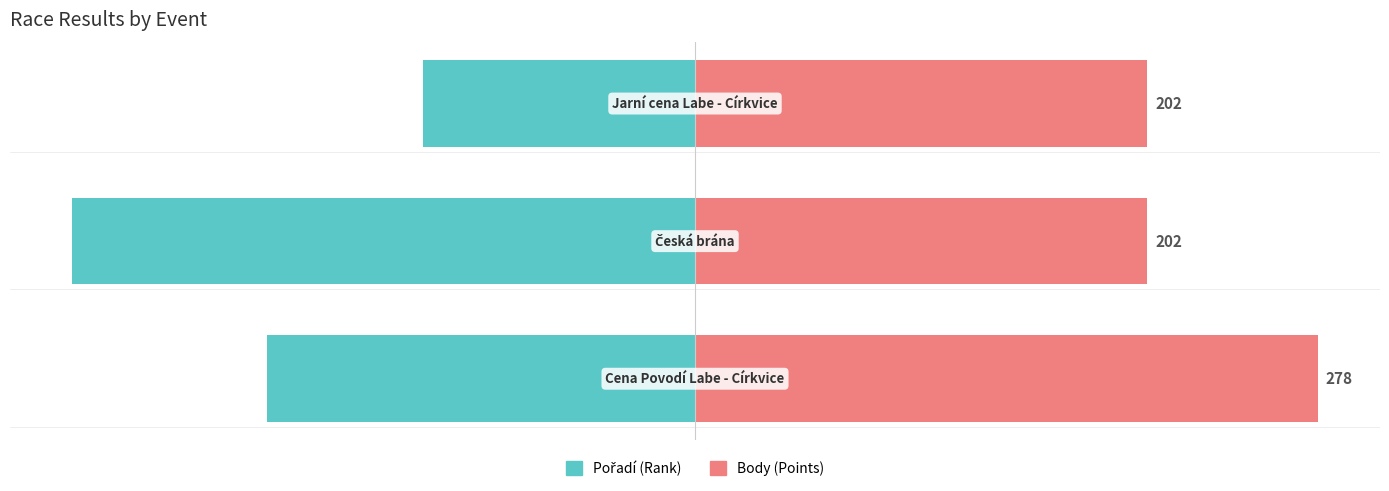

The value of Body (scaled) at 2 is 19.8. True or false?

False